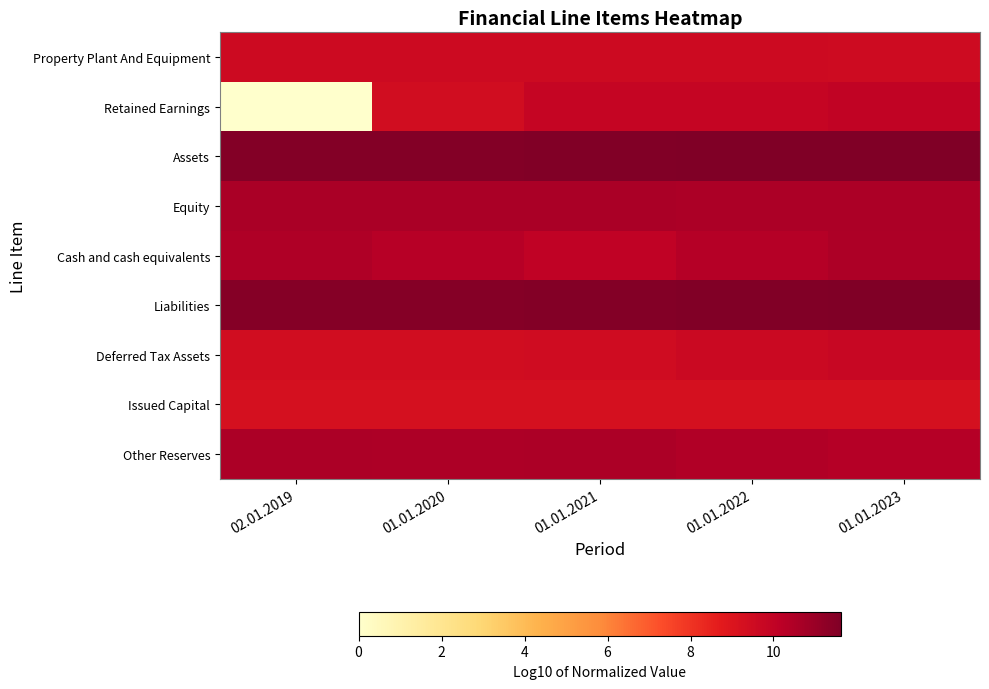

List the series in order of their peak value, highest first.

Assets, Liabilities, Equity, Other Reserves, Cash and cash equivalents, Retained Earnings, Deferred Tax Assets, Property Plant And Equipment, Issued Capital